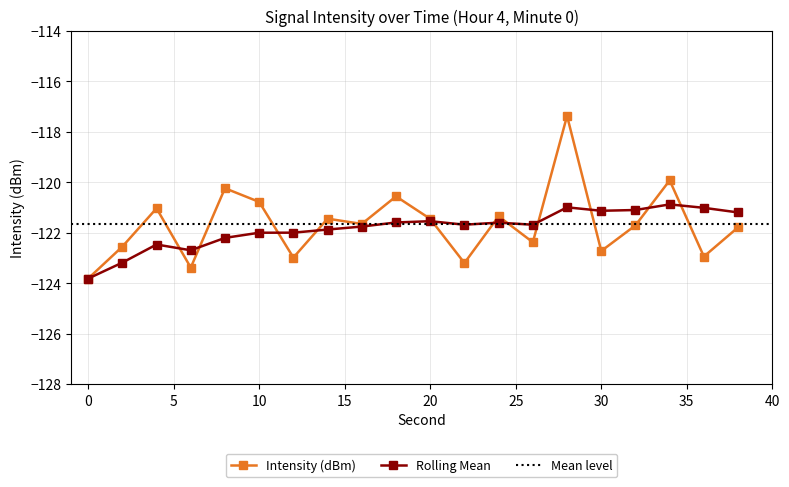

What is the minimum value for Rolling Mean?

-123.8